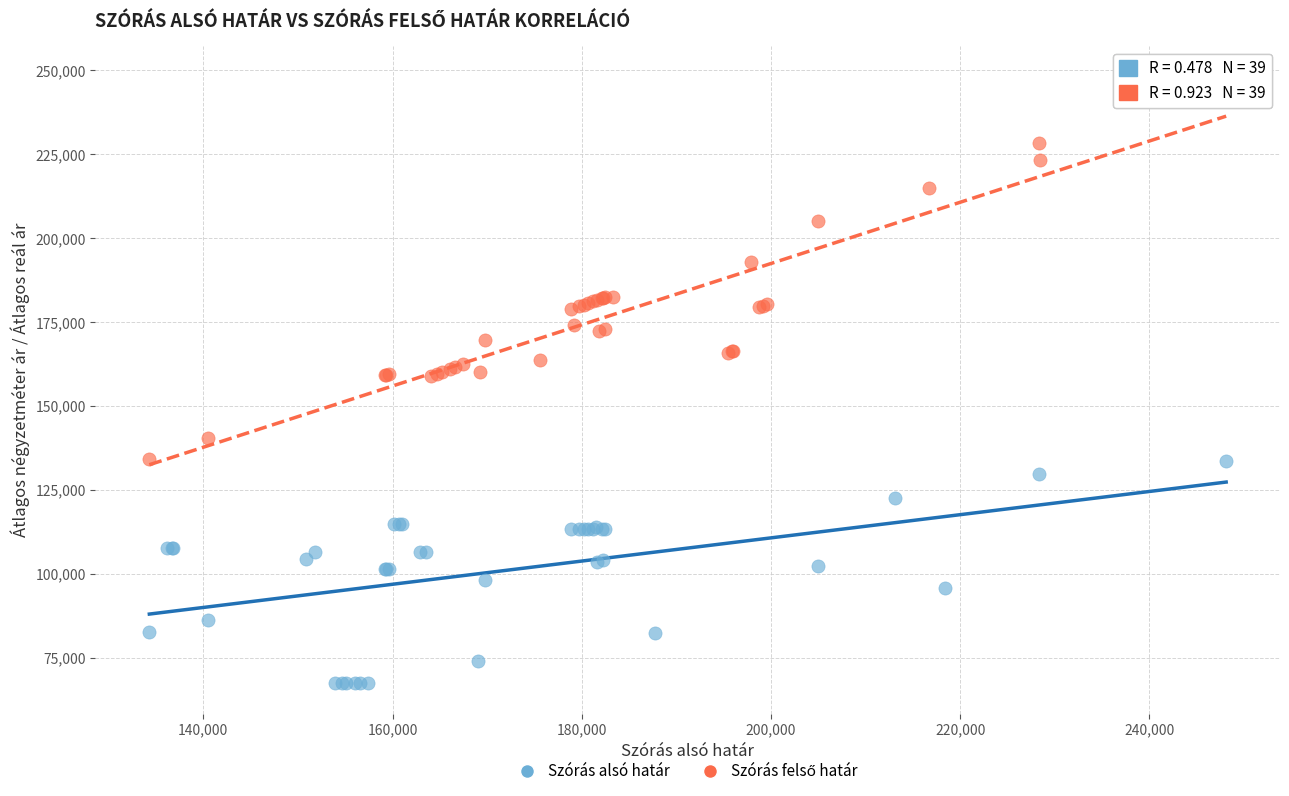

Which series contains the lowest Y value?

Szórás alsó határ